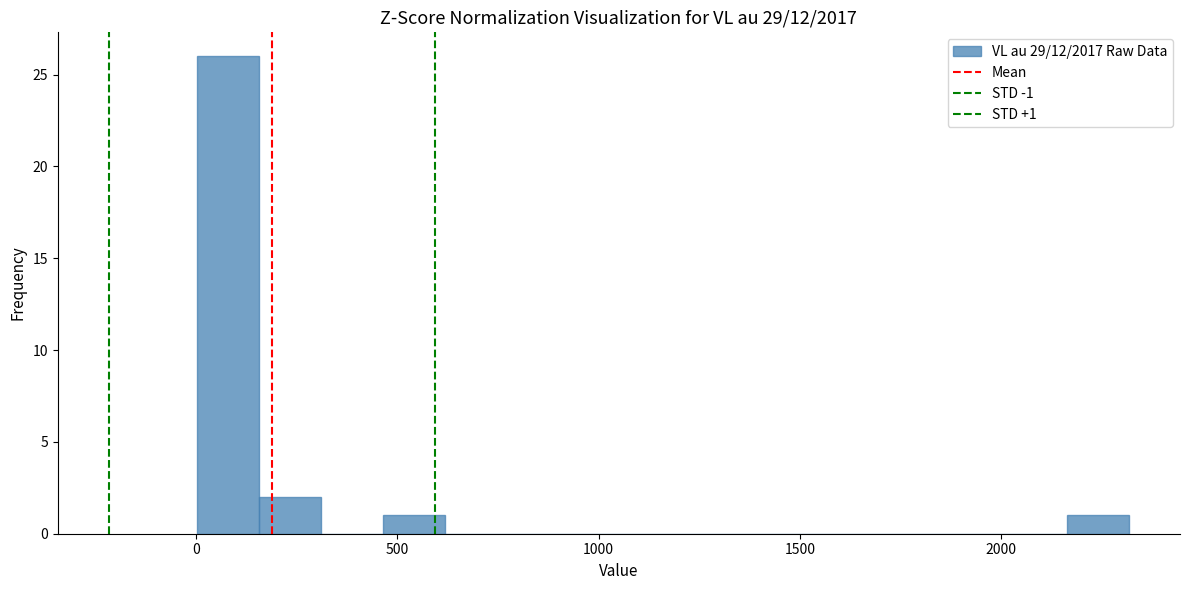

Read against the x-axis, roughly where is the centre of the tallest bar?

100